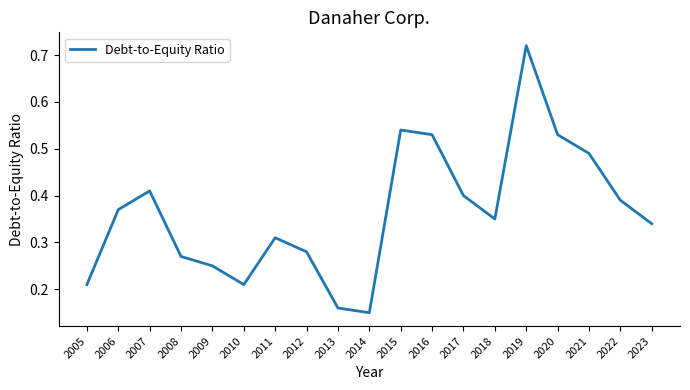

The value at 2011 is 0.5. True or false?

False